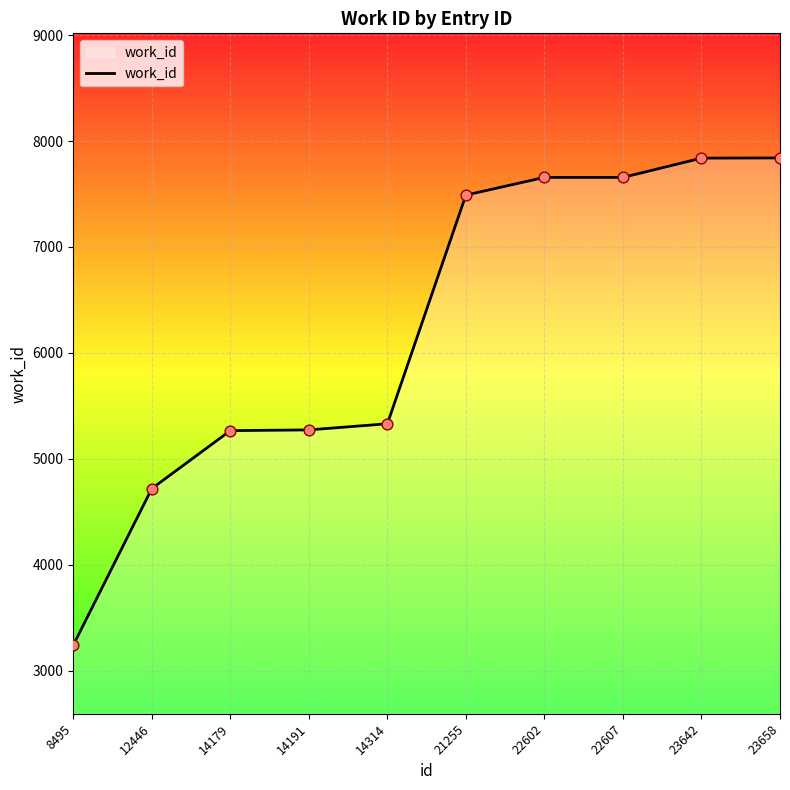

Which has a higher value, 23658 or 14179?

23658